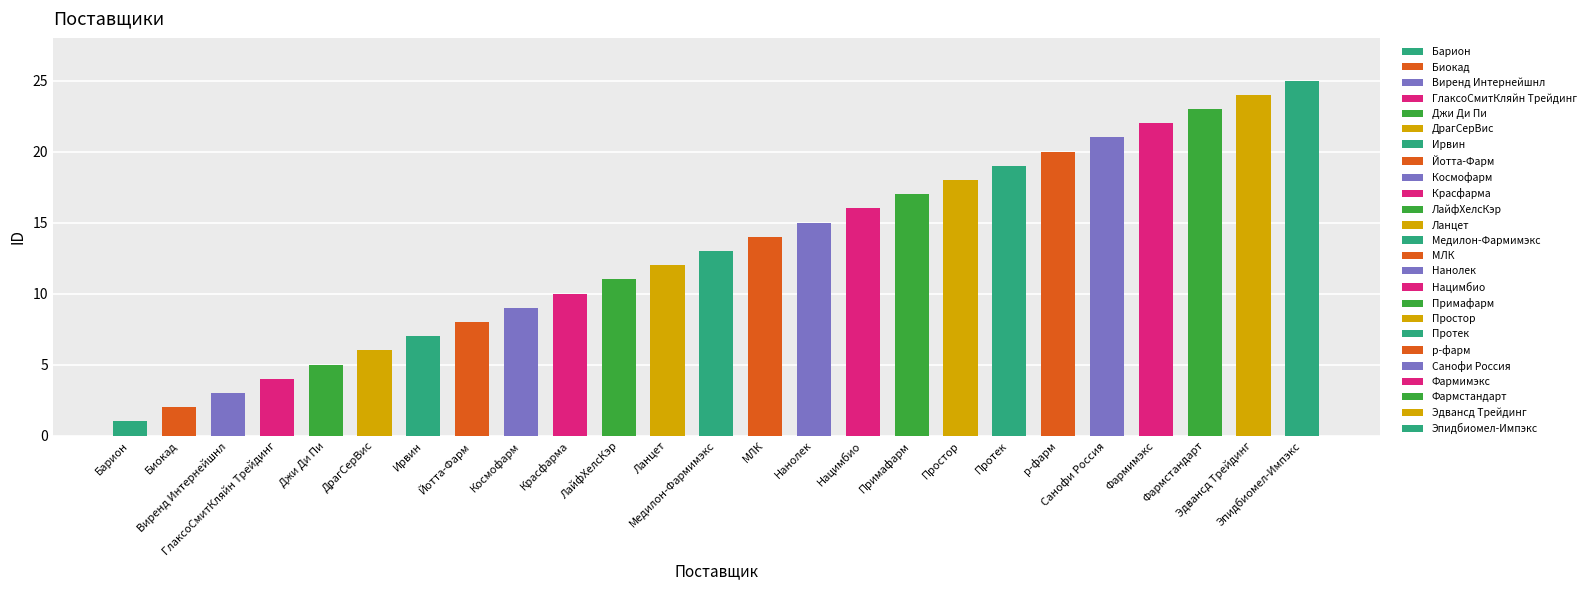

Approximately how many times larger is the value at Протек compared to ГлаксоСмитКляйн Трейдинг?

4.8